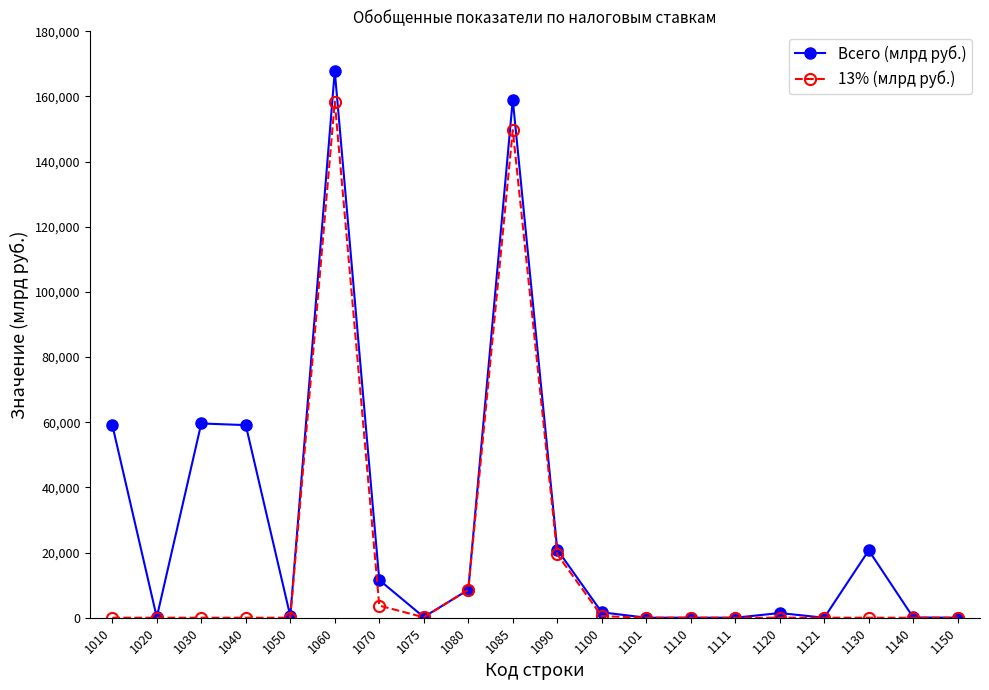

What is the difference between the highest and lowest values at 1090?

1416.0